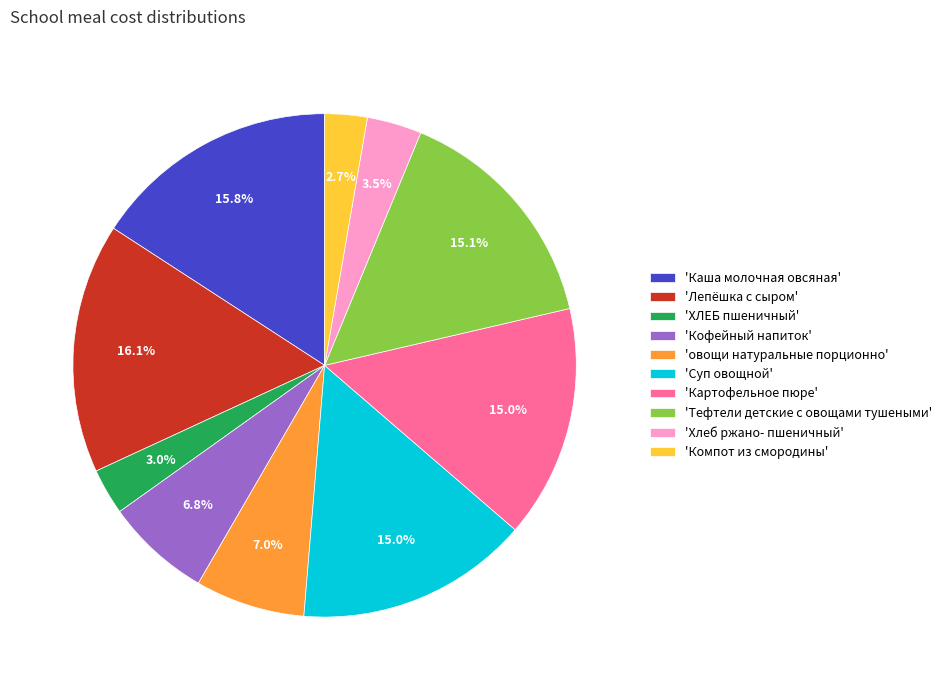

Combined, what portion of the pie is 'Картофельное пюре' and 'Тефтели детские с овощами тушеными'?

30.1%